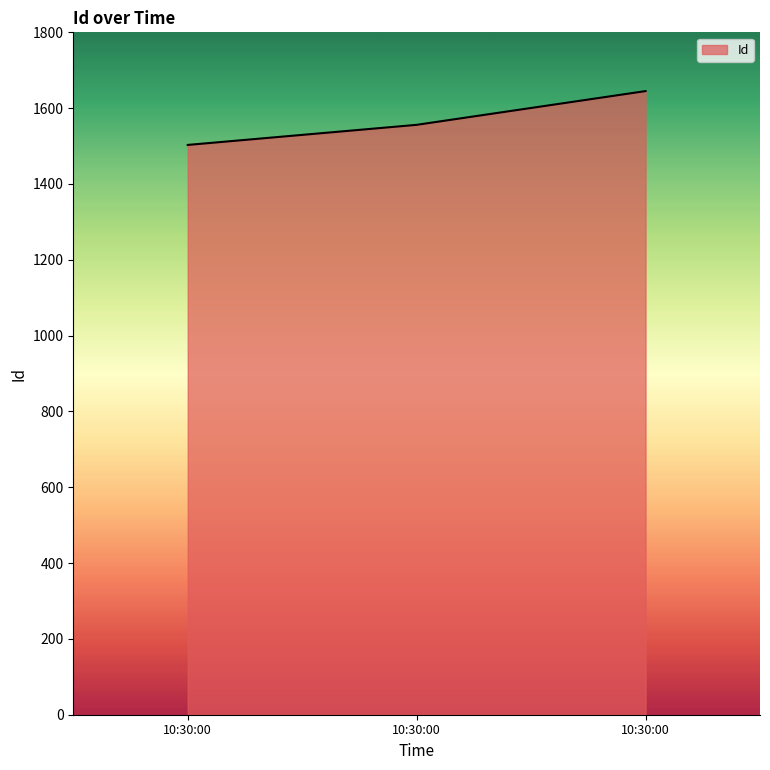

How many series are shown in this chart?

1